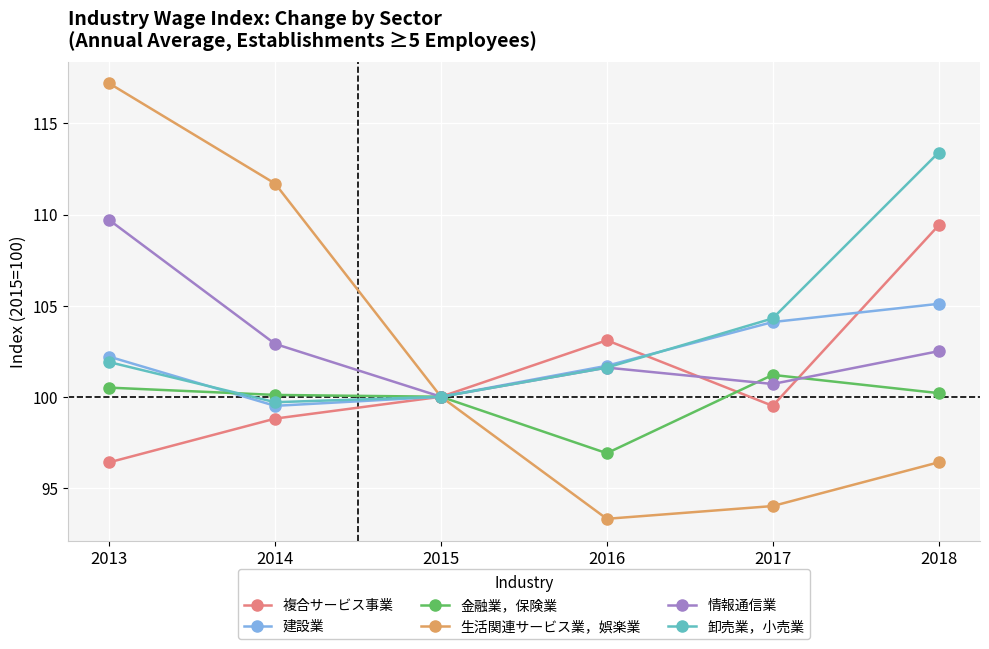

True or false: 生活関連サービス業，娯楽業 has more than 2 interior local peaks.

False